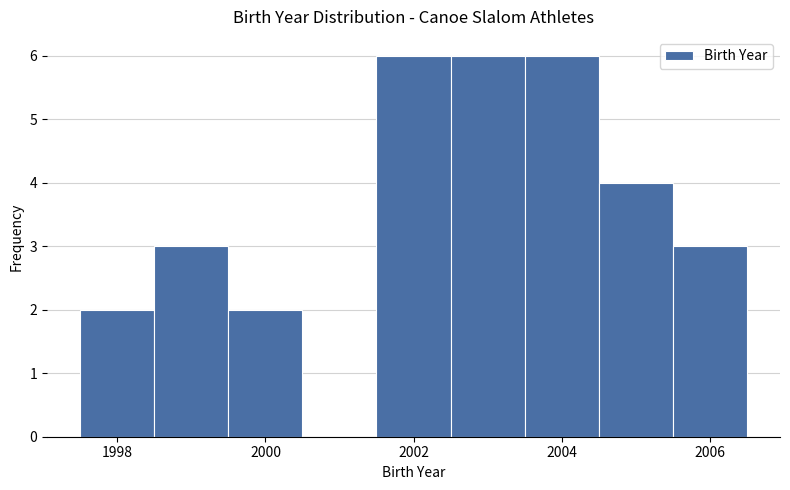

Reading left to right, transcribe this chart: for each bar, give the range it covers on the x-axis and its height. Neither the bar edges nor the heights are printed on the chart, so give them approximately, as read against the axes.

1997.5 to 1998.5: 2
1998.5 to 1999.5: 3
1999.5 to 2000.5: 2
2000.5 to 2001.5: 0
2001.5 to 2002.5: 6
2002.5 to 2003.5: 6
2003.5 to 2004.5: 6
2004.5 to 2005.5: 4
2005.5 to 2006.5: 3